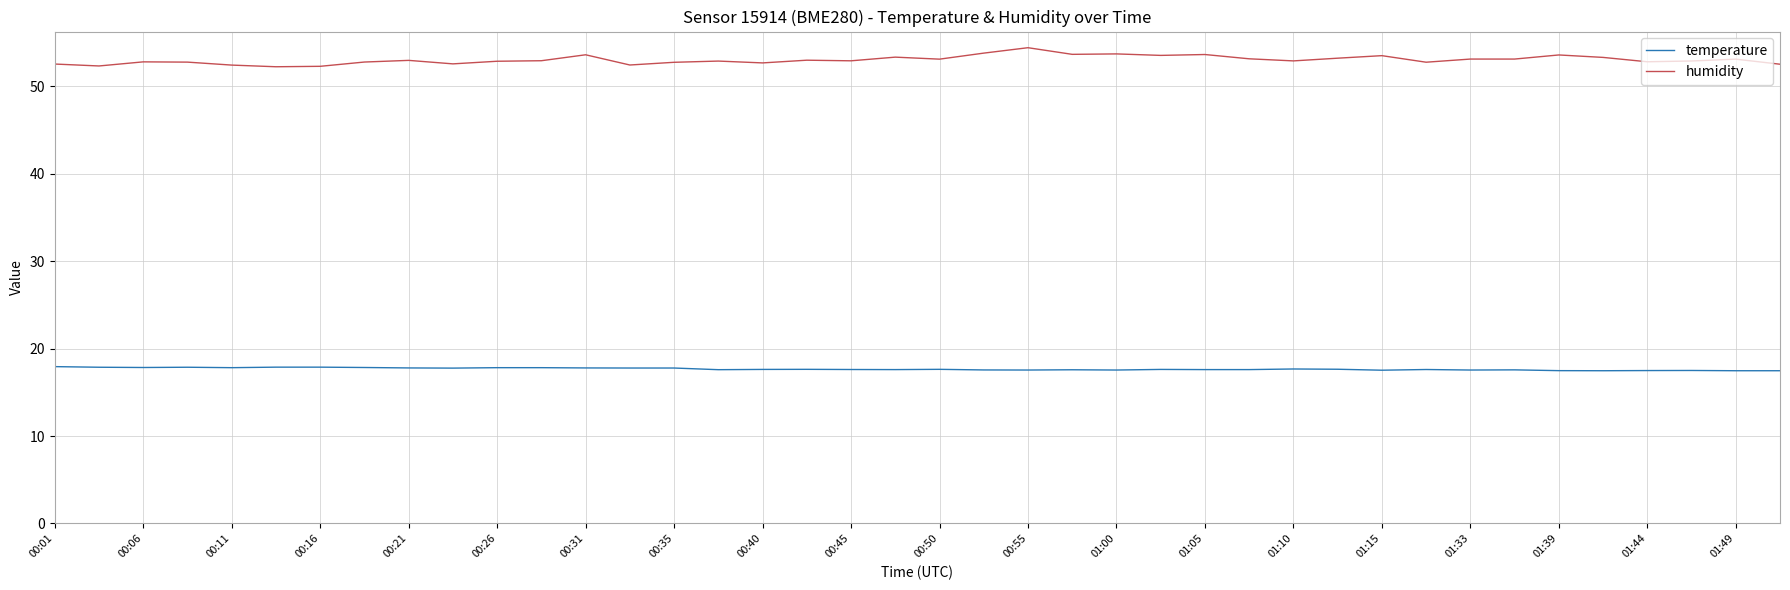

Which series has the widest spread of values?

humidity